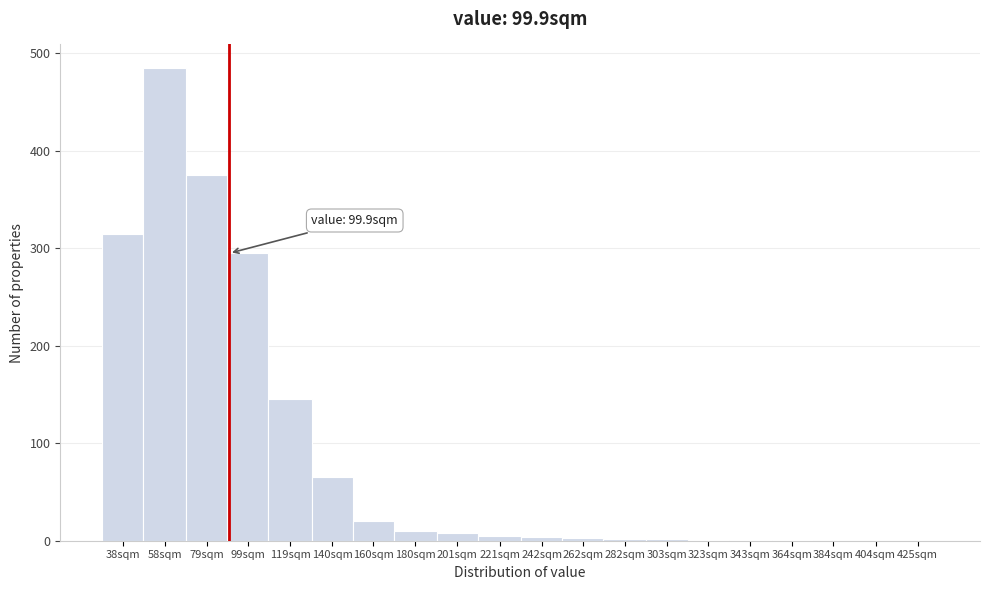

At which label is the value closest to 242?

99sqm